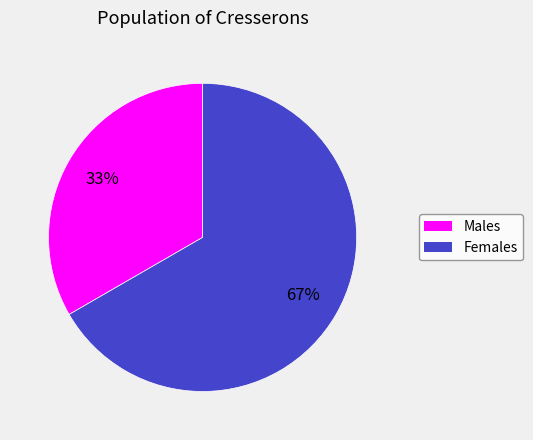

Is there any slice that represents more than half of the pie?

Yes